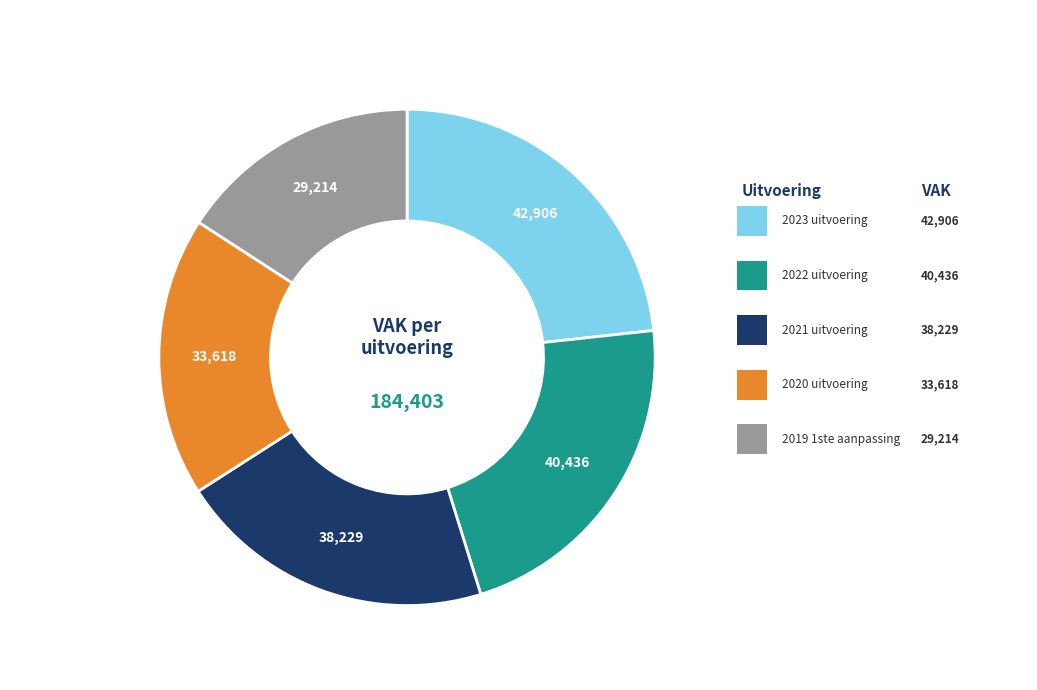

Combined, do 2022 uitvoering and 2021 uitvoering account for over 50%?

No